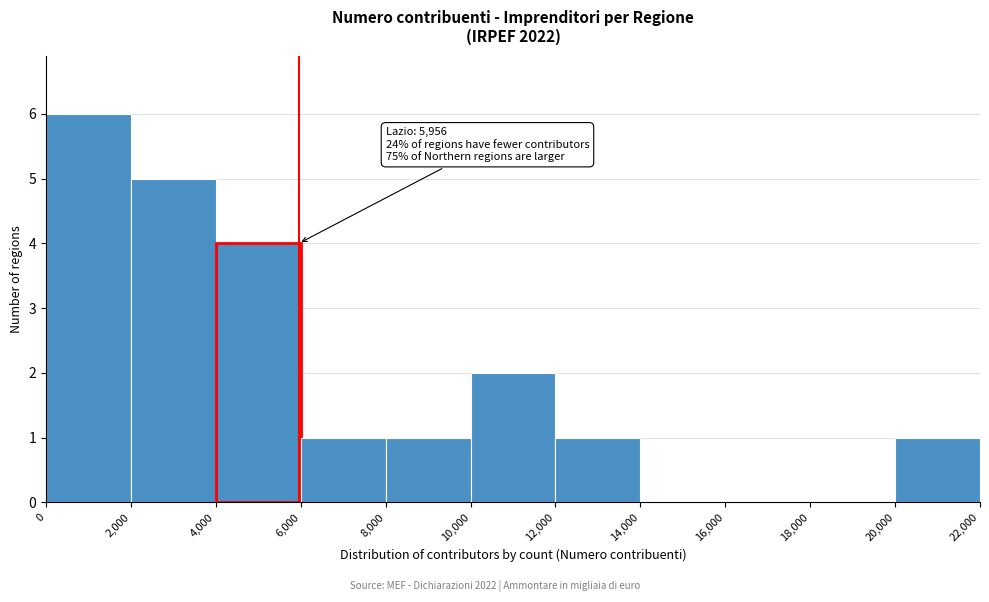

Which range on the x-axis has the tallest bar?

0 to 2,000